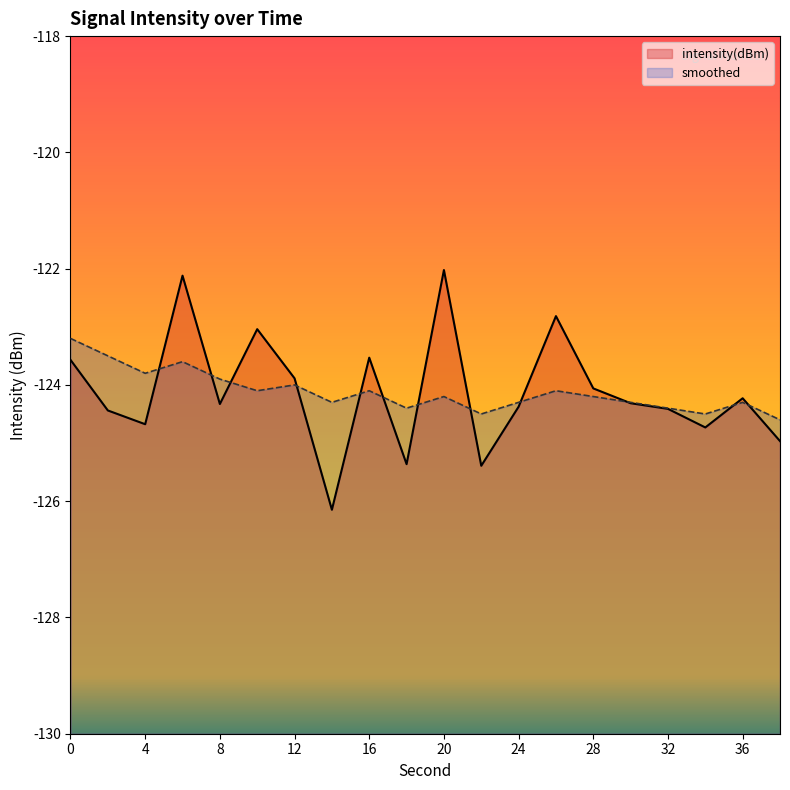

What is the spread (max minus min) of values at 12?

0.1